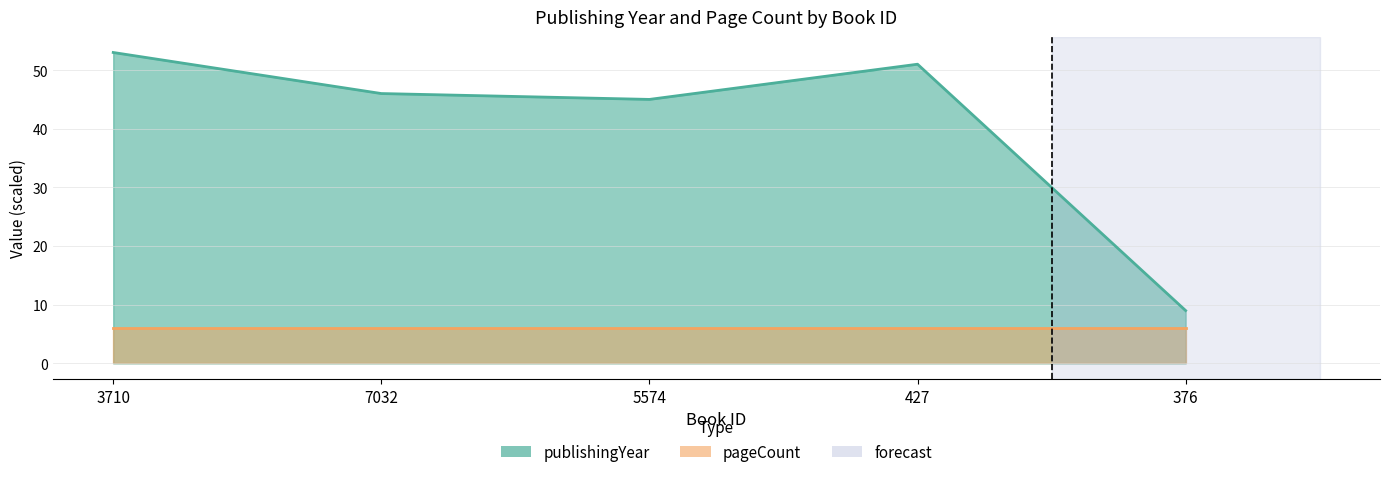

Rank the categories by value from lowest to highest.

376, 5574, 7032, 427, 3710